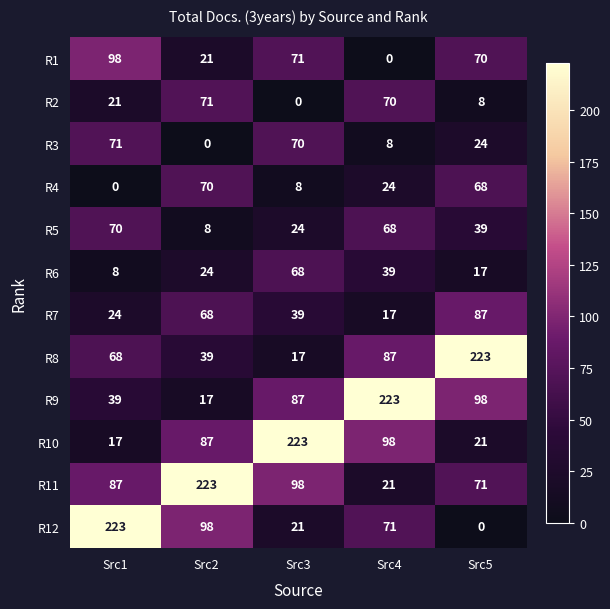

What is the greatest value displayed?

223